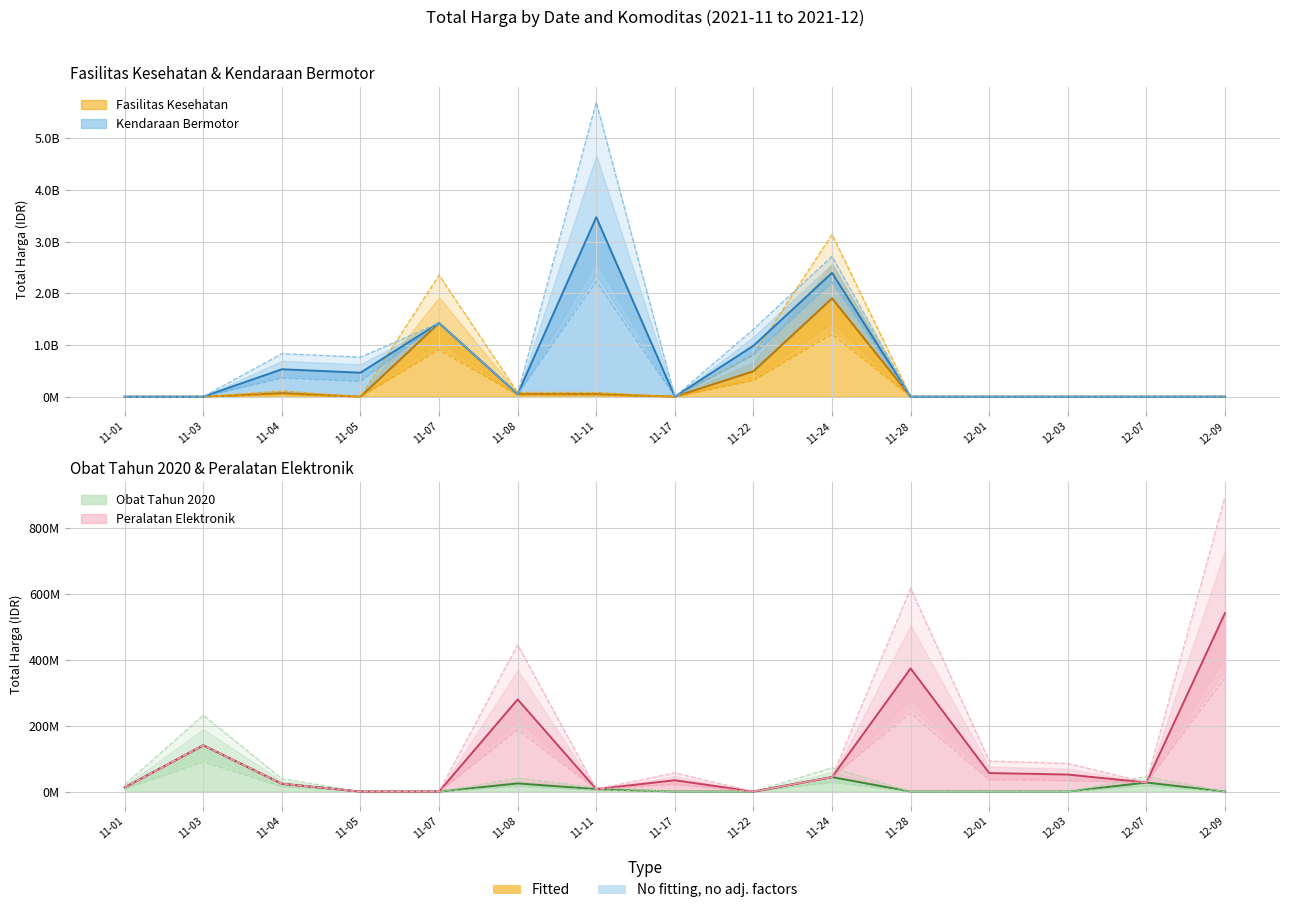

The value of Fasilitas Kesehatan at 12-09 is 0. True or false?

True